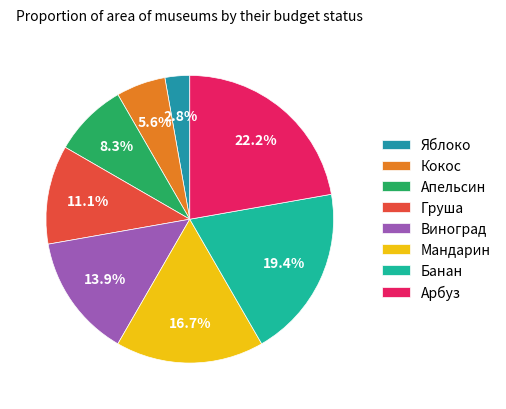

True or false: Яблоко accounts for 9% of the total.

False